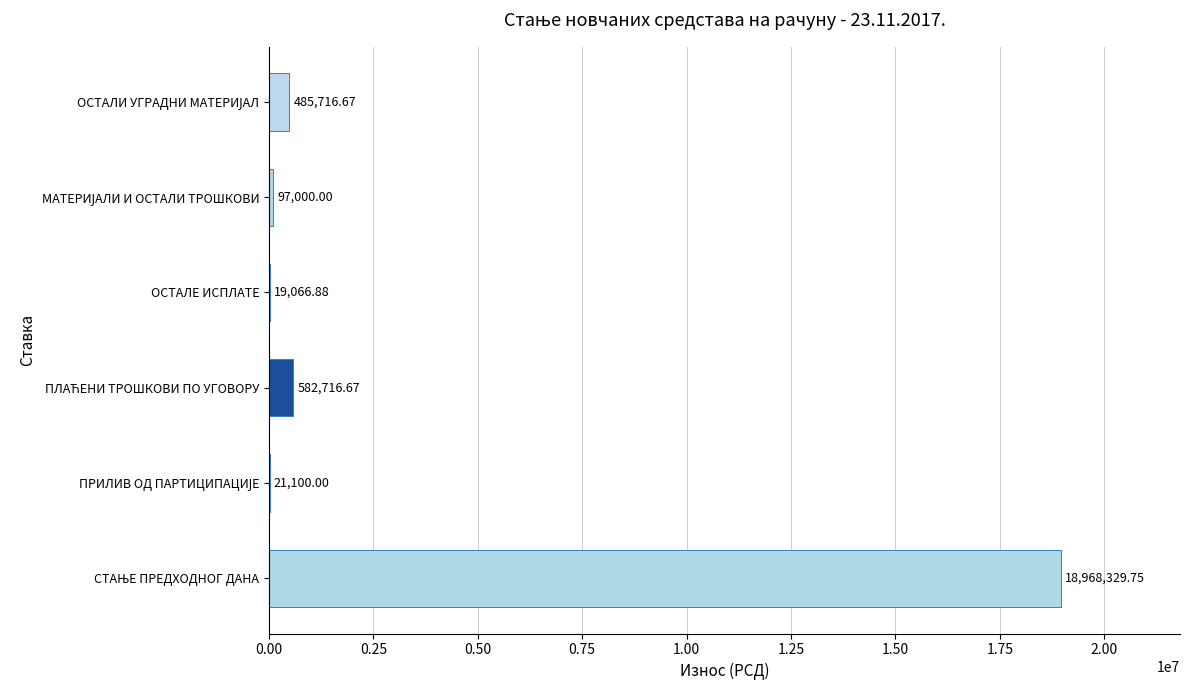

What is the greatest value displayed?

18968329.8